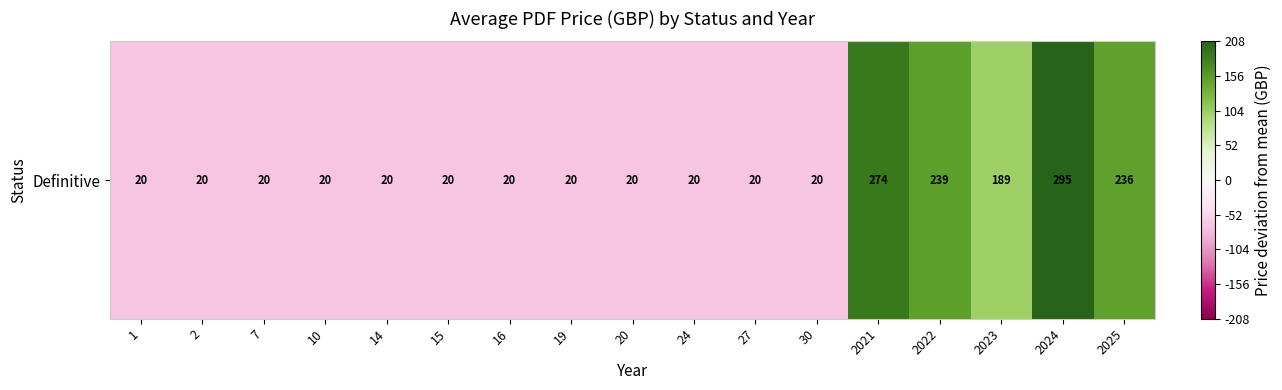

What is the change in value from 27 to 2023?

+169.0